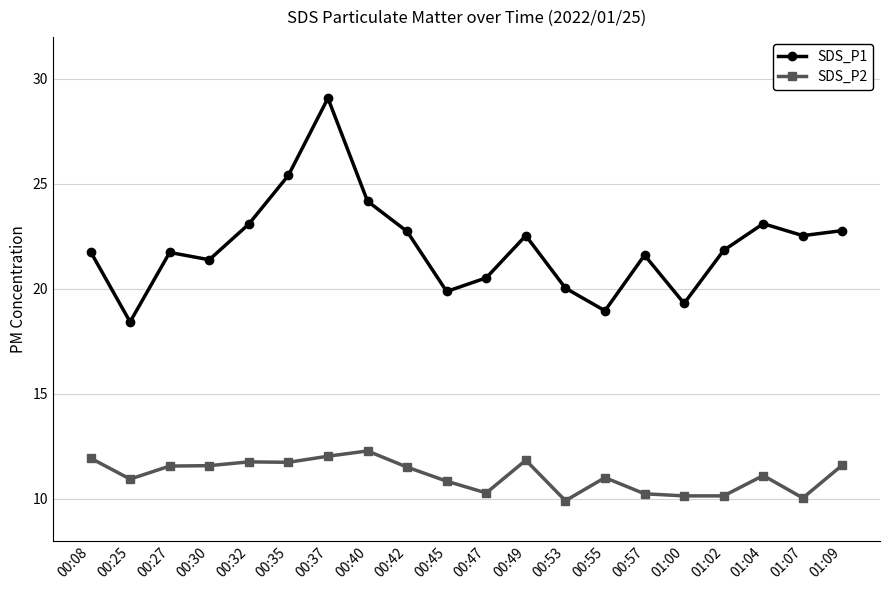

In SDS_P1, how many points are lower than both neighbors (excluding endpoints)?

6